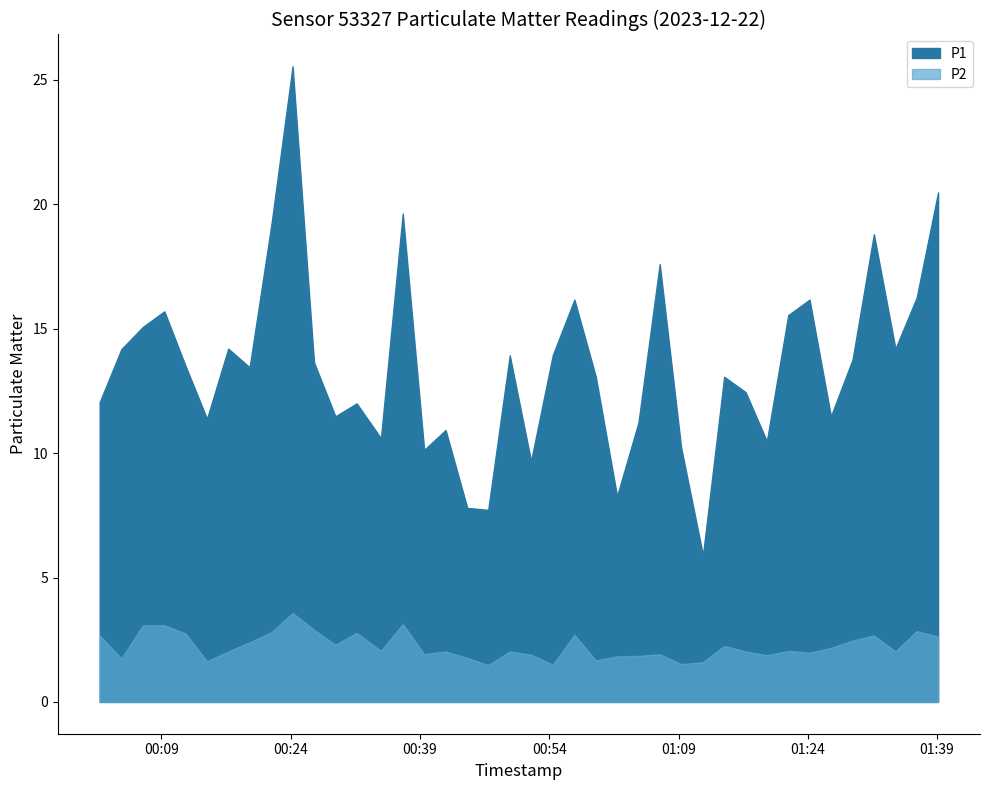

What is the sum of all P1 values?

540.9